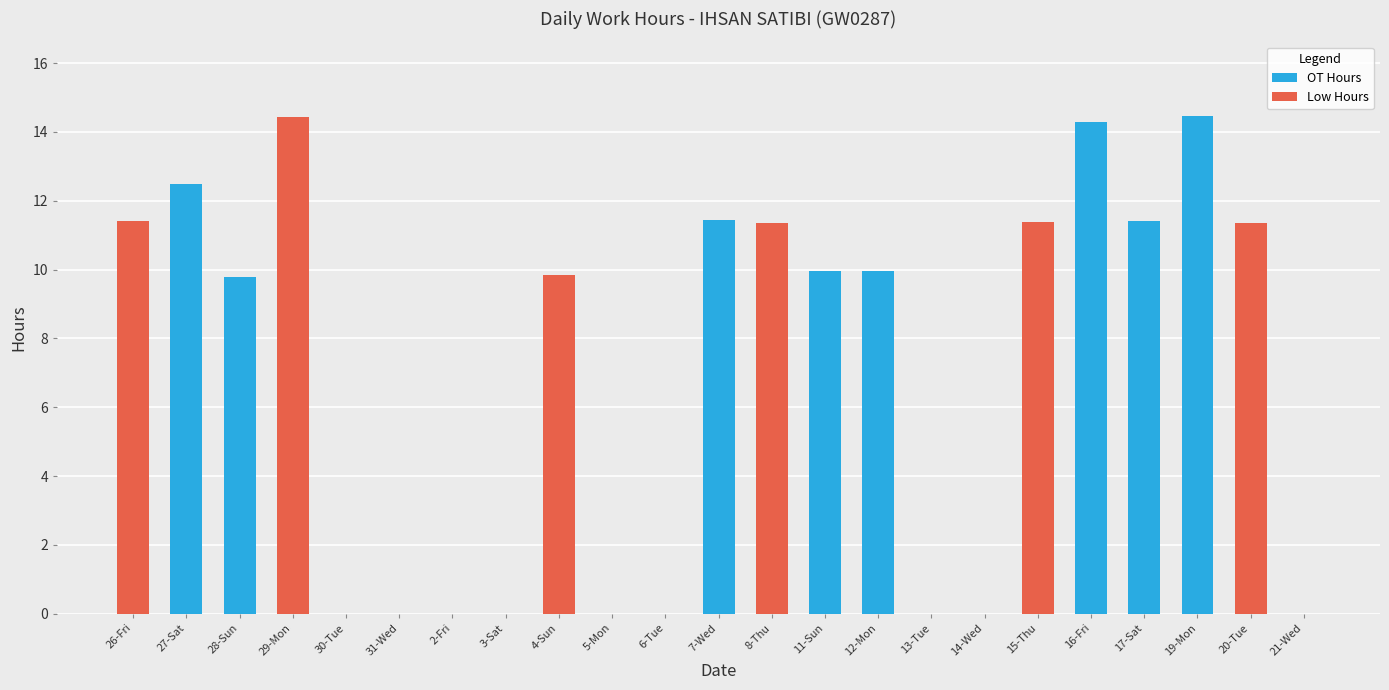

The value of OT Hours at 5-Mon is 0.0. True or false?

True